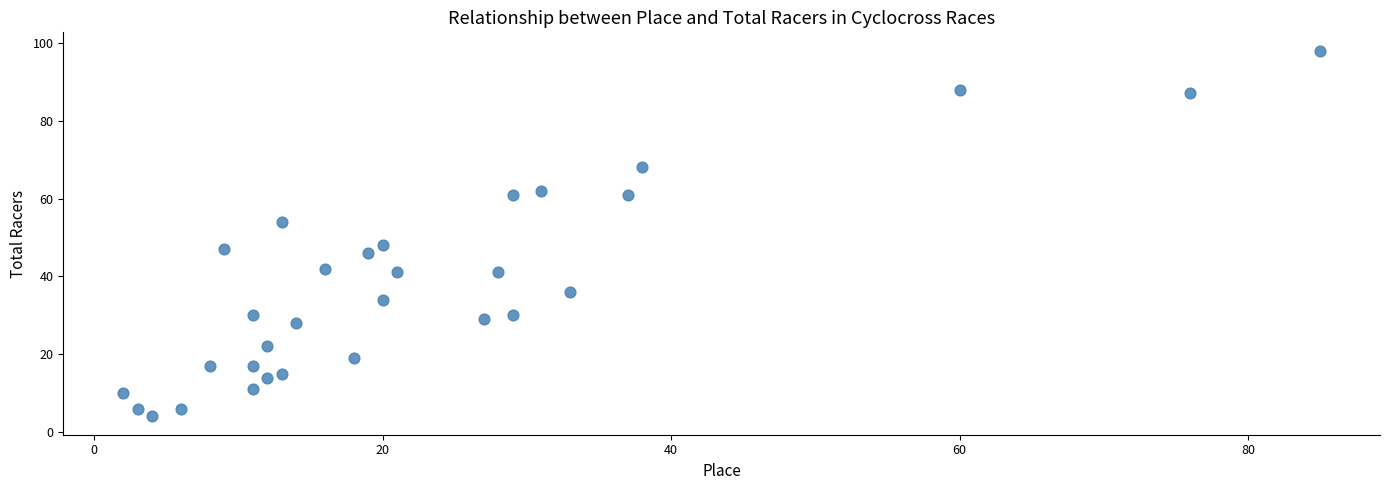

What is the range of Y values (max minus min)?

94